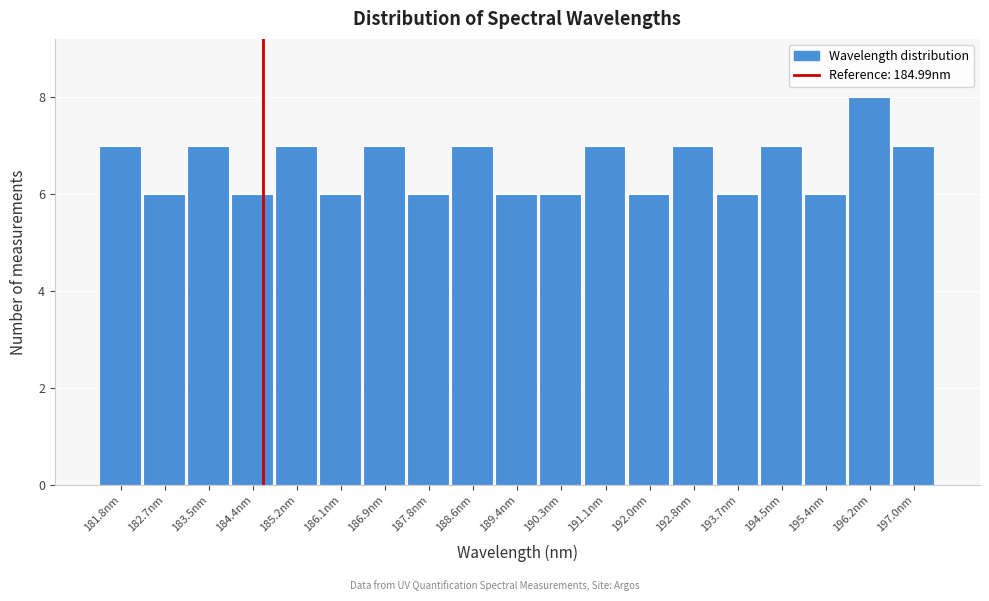

Reading right to left, list all the values displayed in this chart.

197.0nm=7	196.2nm=8	195.4nm=6	194.5nm=7	193.7nm=6	192.8nm=7	192.0nm=6	191.1nm=7	190.3nm=6	189.4nm=6	188.6nm=7	187.8nm=6	186.9nm=7	186.1nm=6	185.2nm=7	184.4nm=6	183.5nm=7	182.7nm=6	181.8nm=7